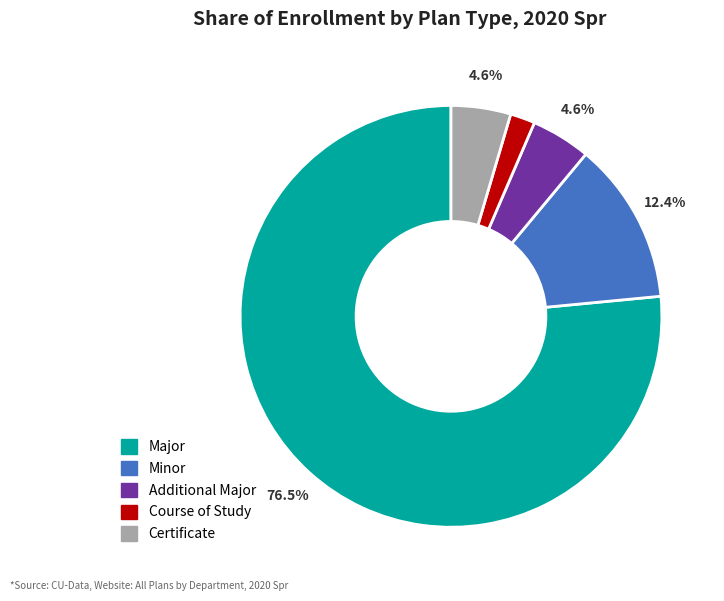

What is the ratio of the value at Course of Study to the value at Minor?

0.2